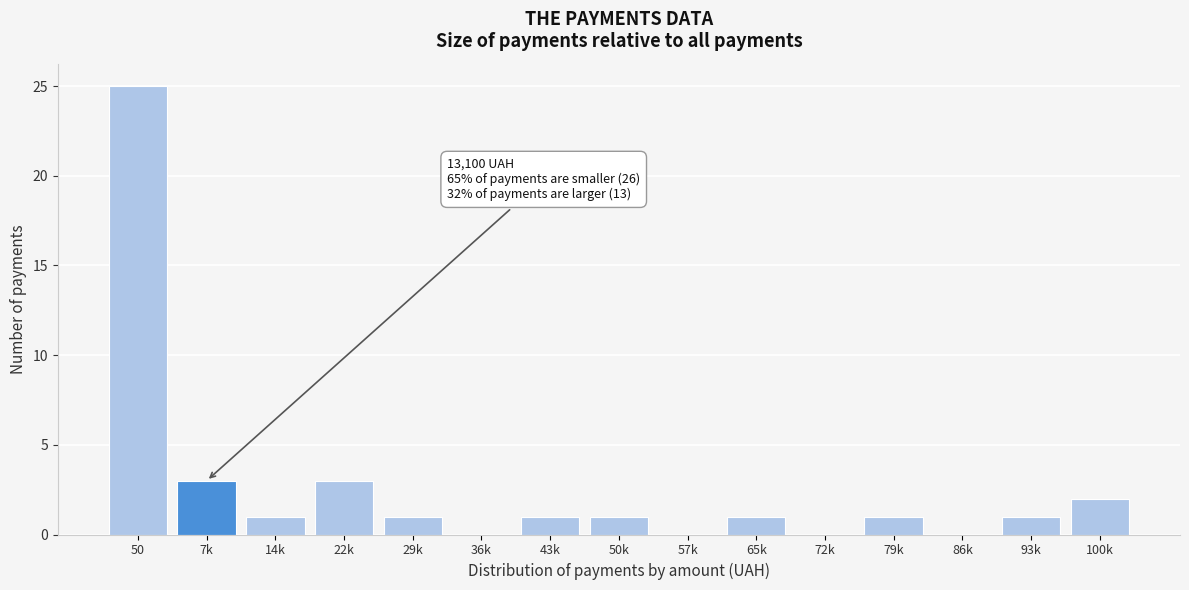

Reading left to right, list all the values displayed in this chart.

50=25	7k=3	14k=1	22k=3	29k=1	36k=0	43k=1	50k=1	57k=0	65k=1	72k=0	79k=1	86k=0	93k=1	100k=2